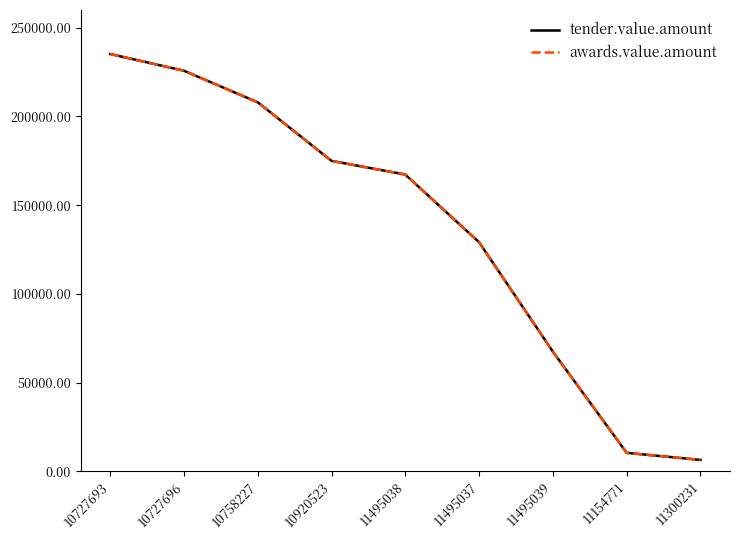

Reading left to right, what are all the values shown in this chart?

tender.value.amount: 235208	225780	208000	175000	167280	129150	67500	10500	6500
awards.value.amount: 235208	225780	208000	175000	167280	129150	67500	10500	6500